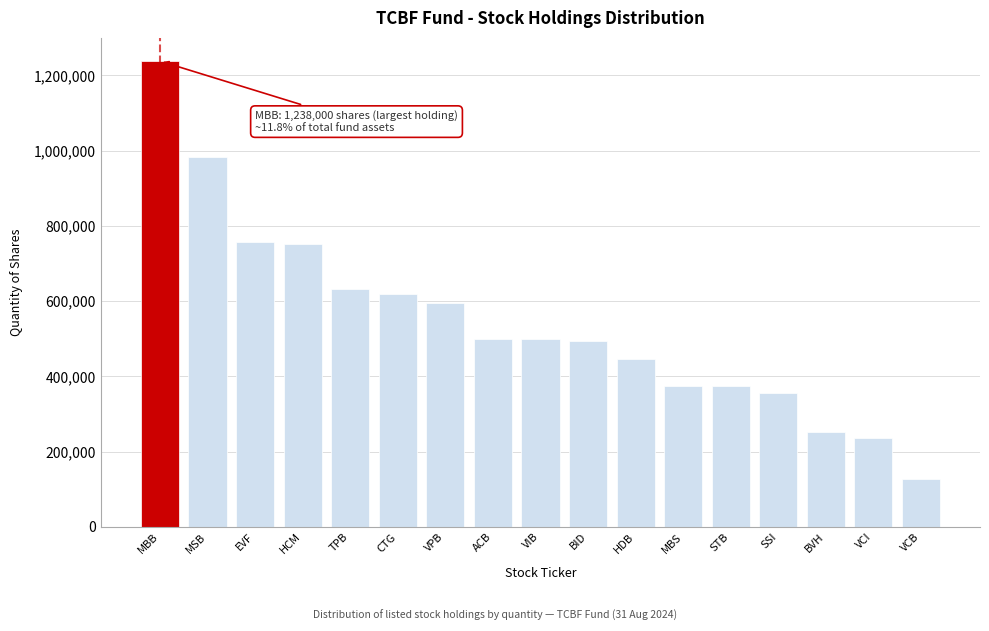

What is the average value?

543372